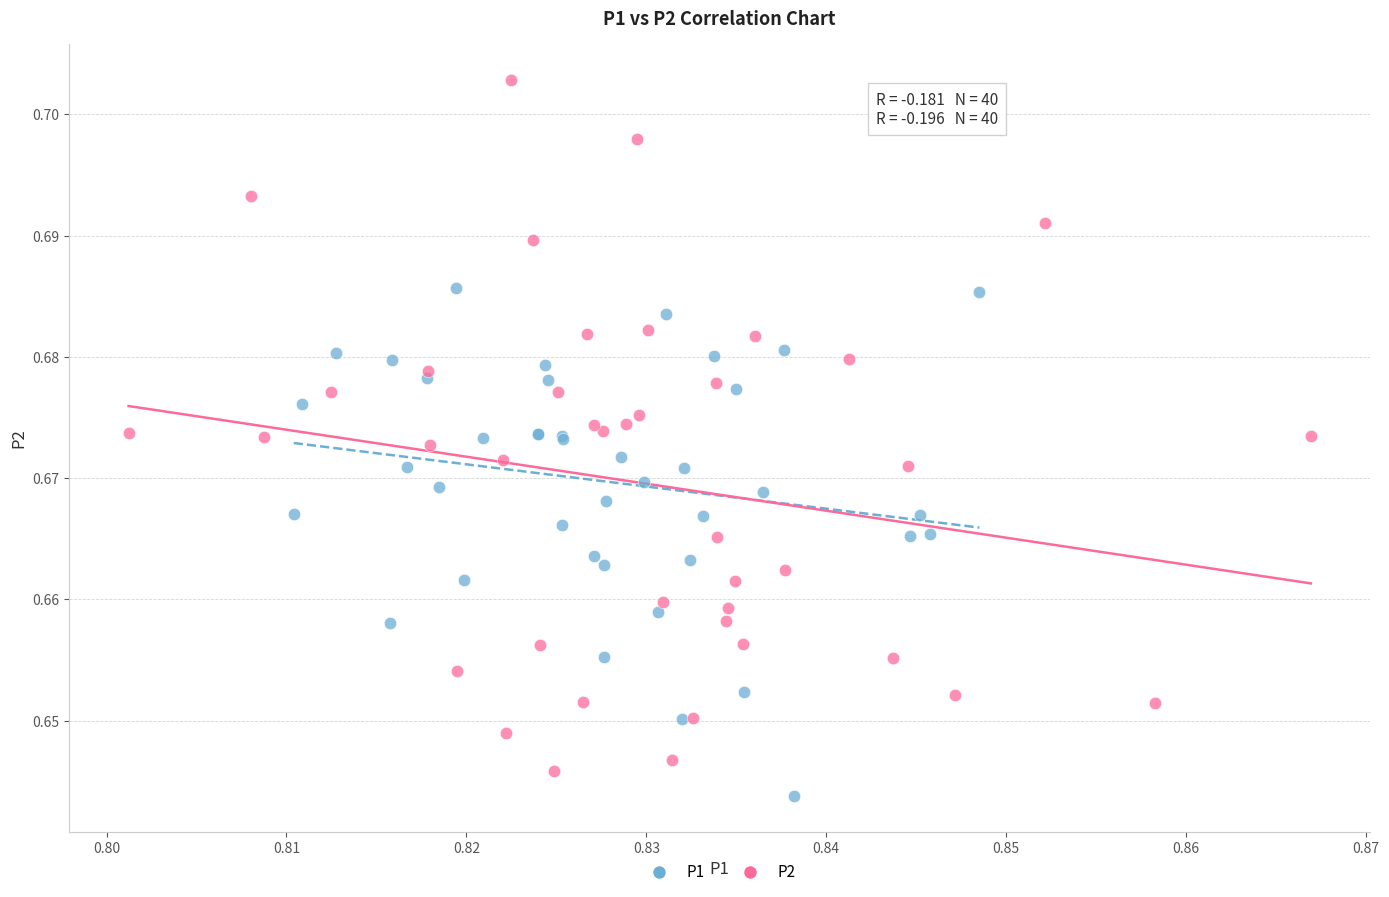

Which series reaches the maximum Y coordinate?

P2